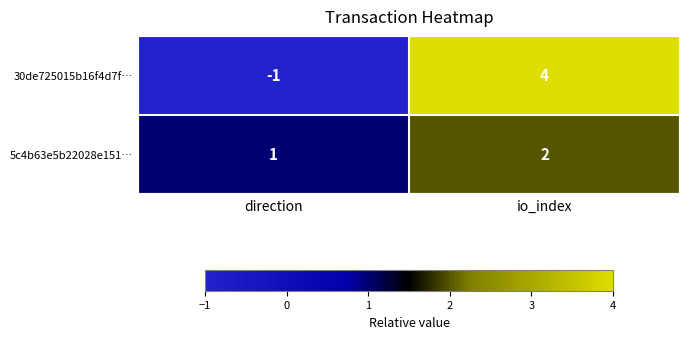

At which category is the sum across all series the highest?

io_index